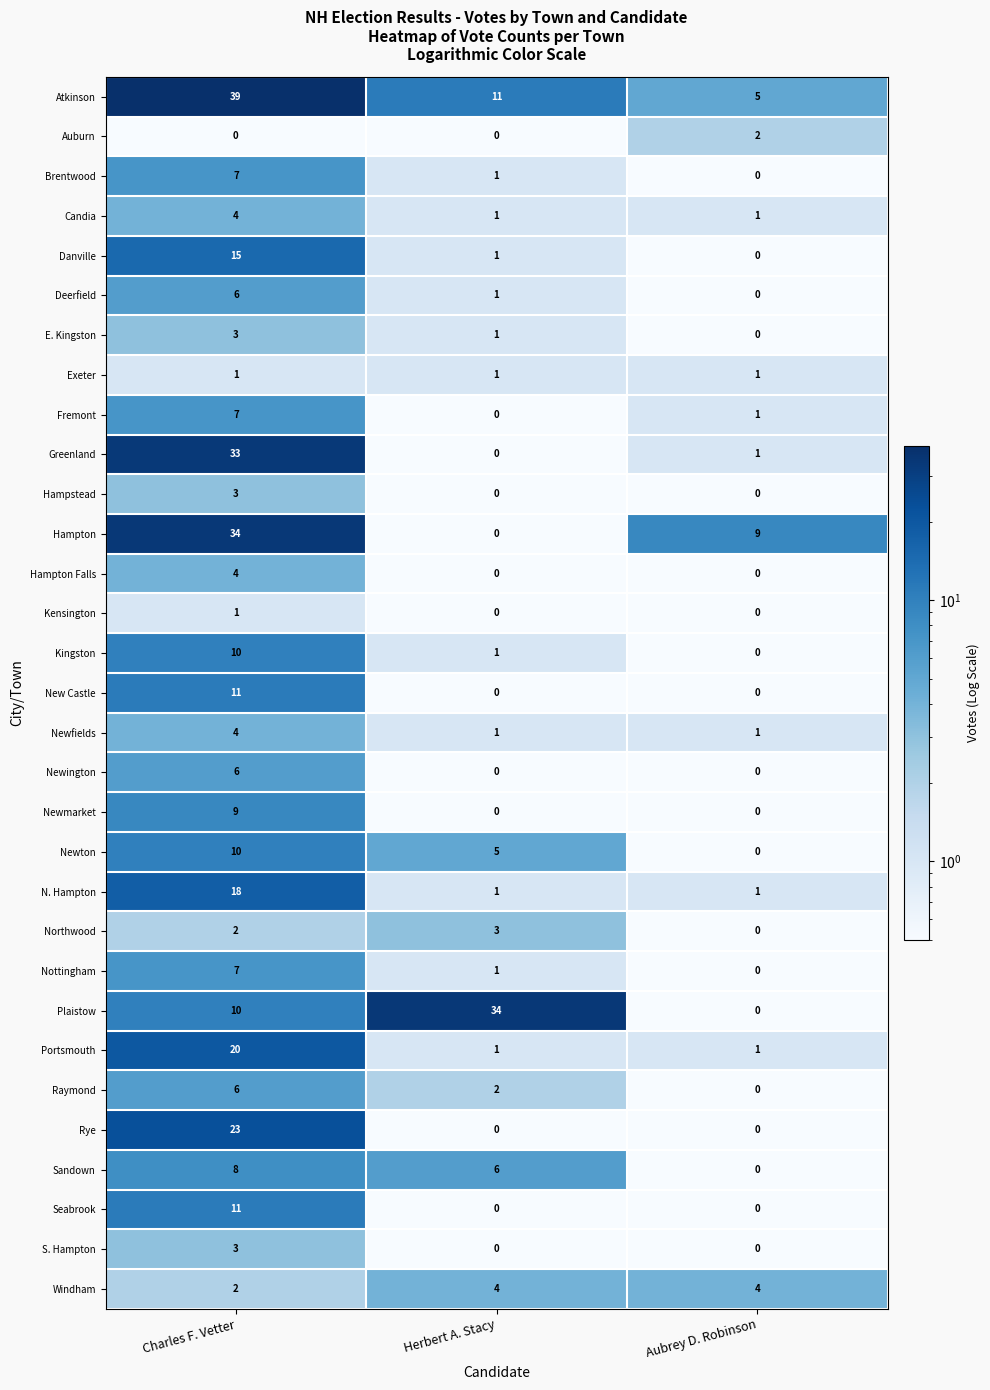

Between Charles F. Vetter and Herbert A. Stacy, which series saw the biggest shift?

Hampton